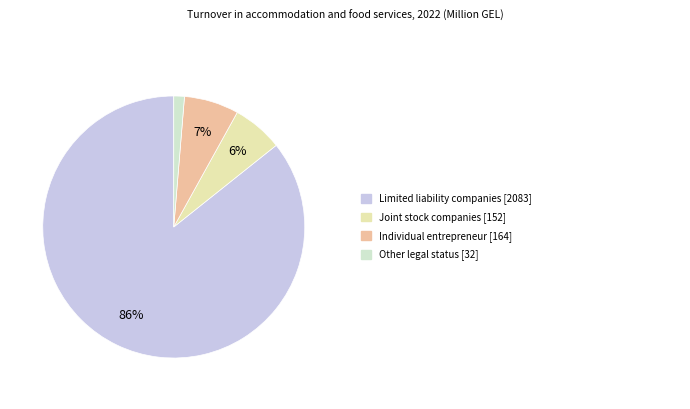

Does any single category account for the majority?

Yes